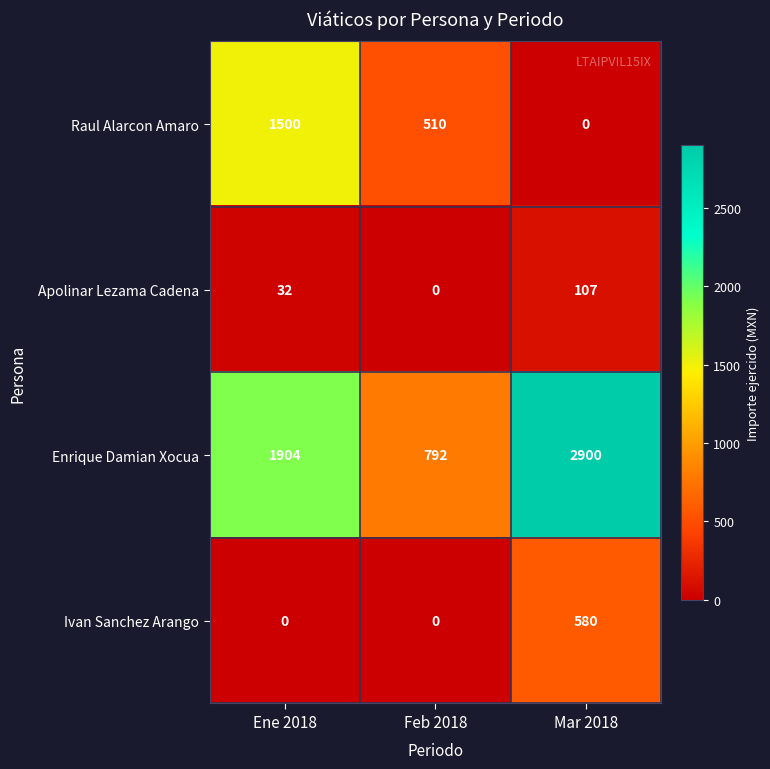

What is the difference between the maximum and minimum values in the Enrique Damian Xocua series?

2108